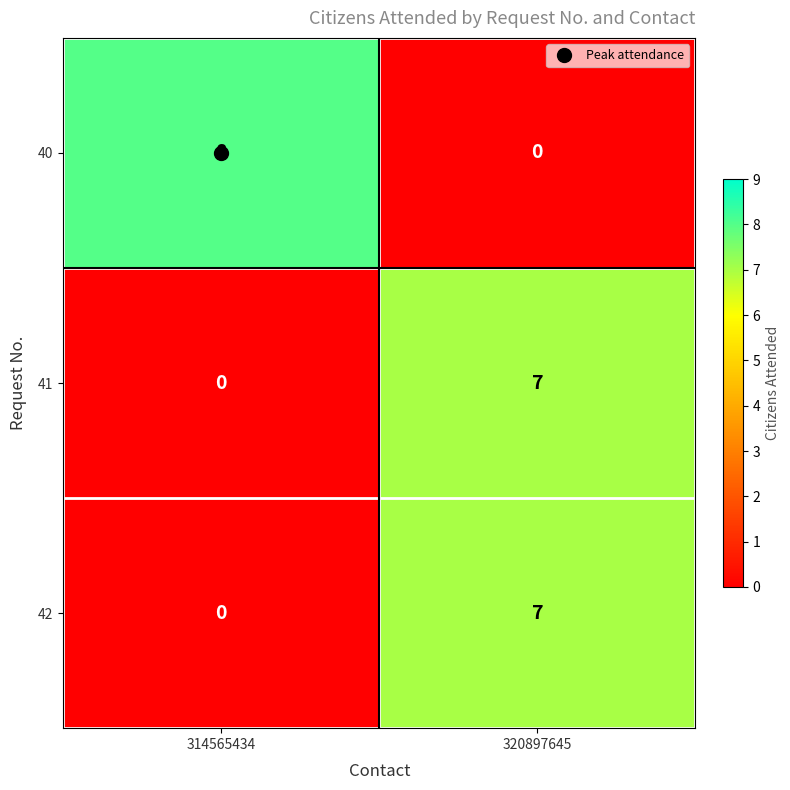

The value of 42 at 314565434 is 0. True or false?

True